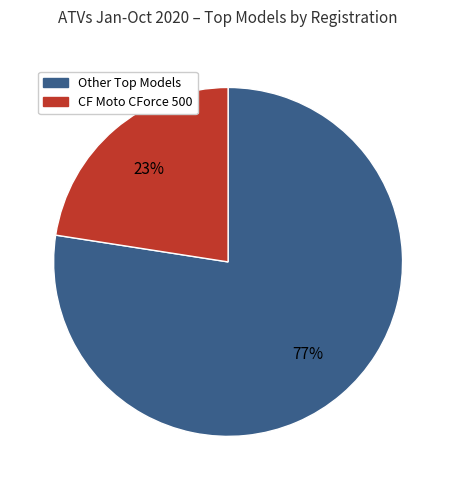

What percentage is the CF Moto CForce 500 slice, to the nearest percent?

23%